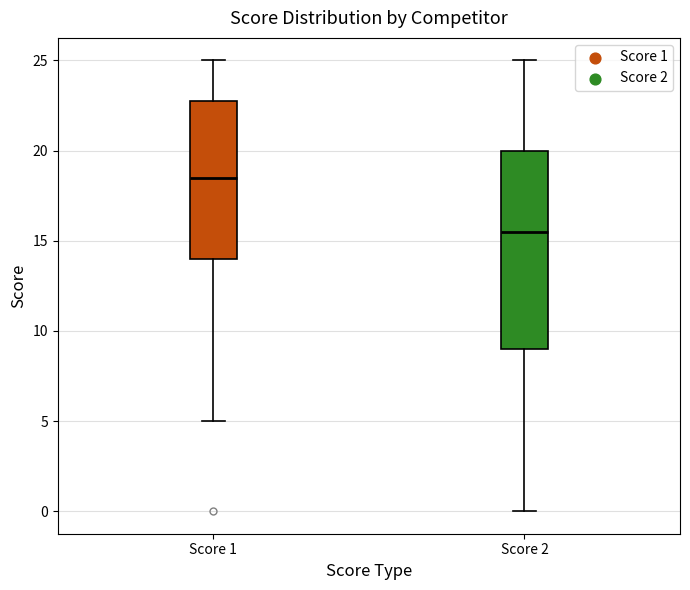

Reading left to right, read every box against the y-axis: the position of its median line, the range the box covers, and the ends of its whiskers. The values are not printed on the chart, so give them approximately, as read against the axis.

Score 1: median 18.5, box 14.0 to 23.0, whiskers 5.0 to 25.0
Score 2: median 15.5, box 9.0 to 20.0, whiskers 0.0 to 25.0